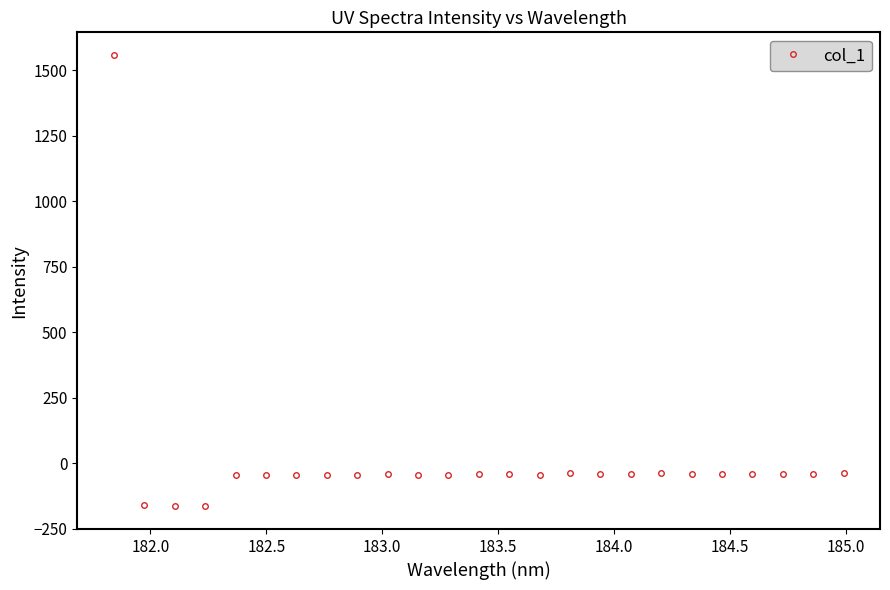

Count the number of data series in this chart.

1